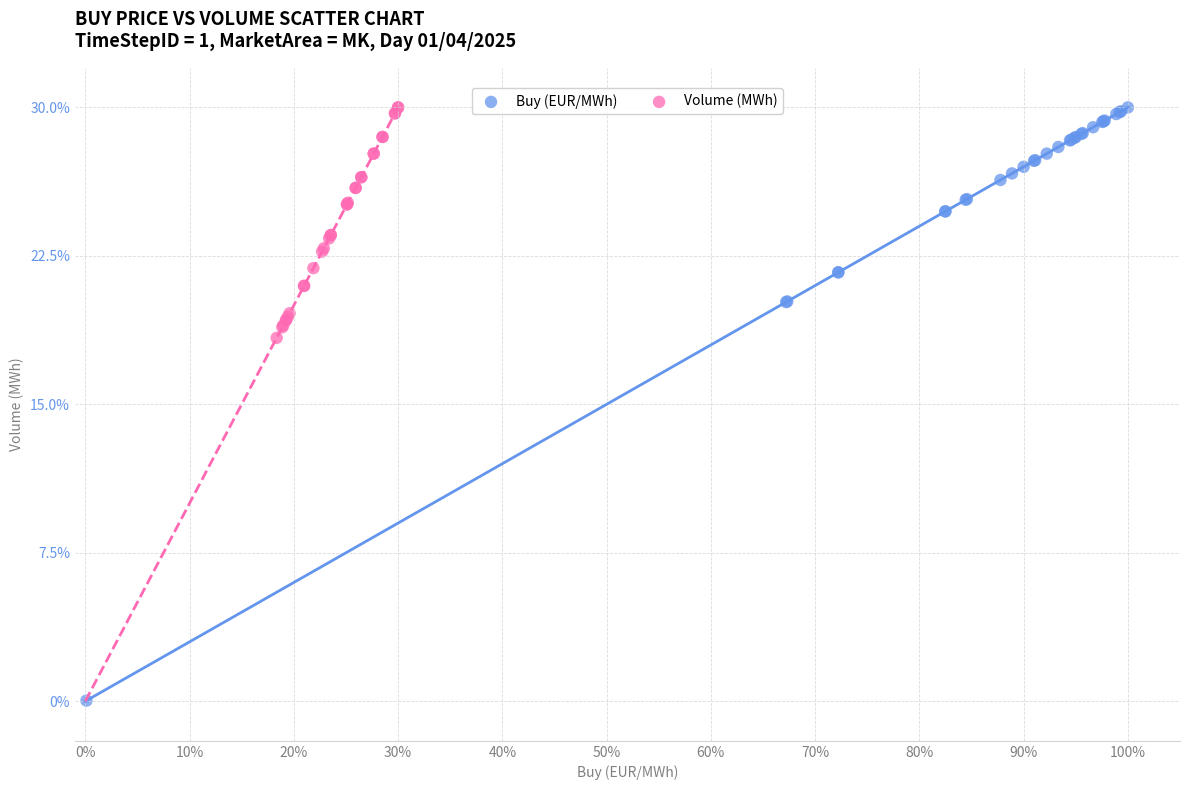

Which series contains the lowest Y value?

Buy (EUR/MWh)